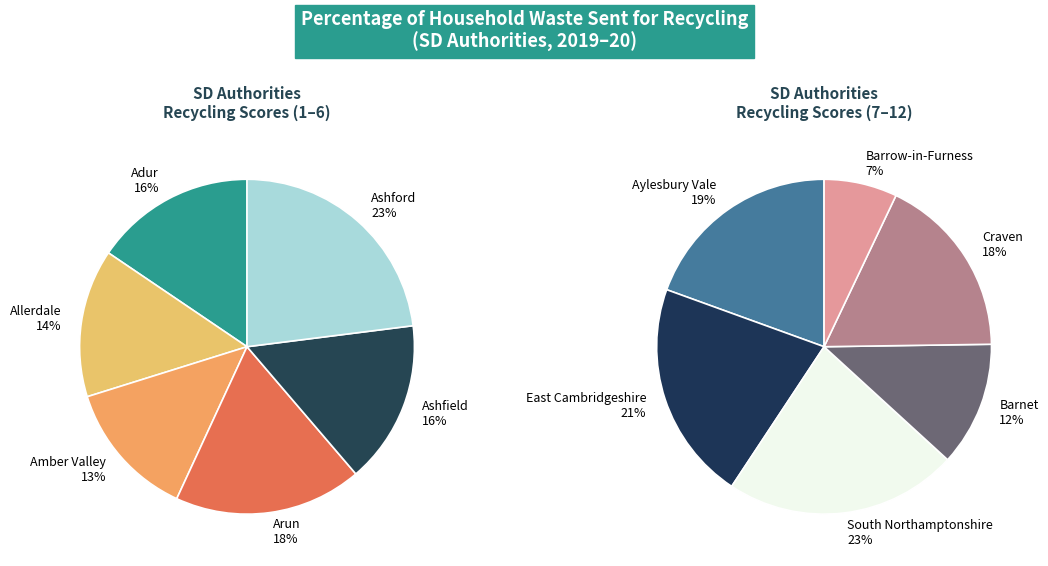

Which slice is the largest?

South Northamptonshire